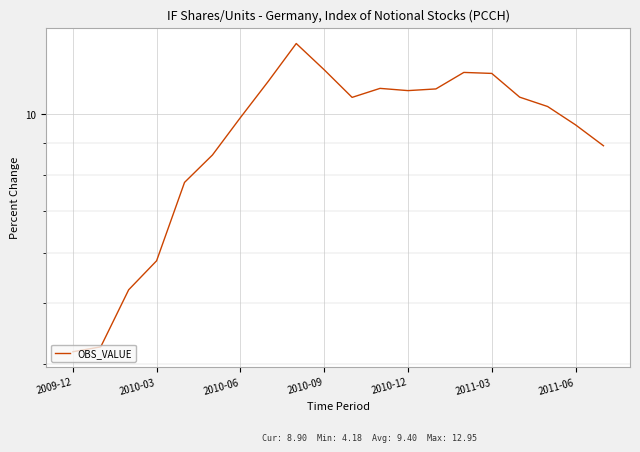

The chart shows a value of 10.3 at 17. True or false?

True